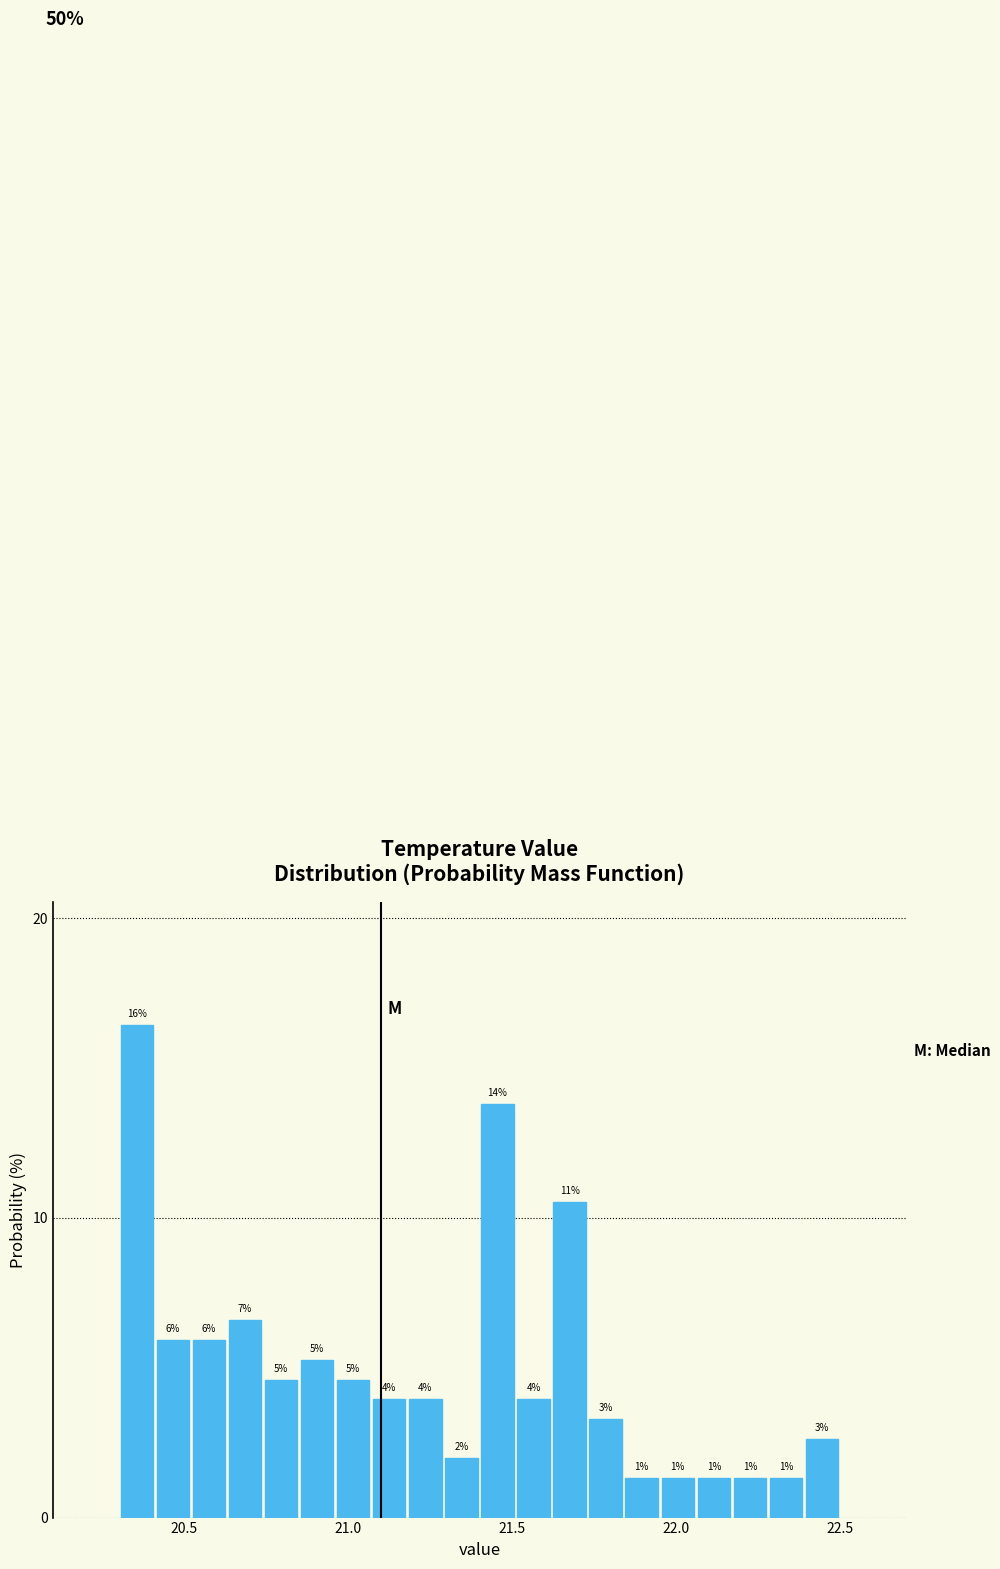

Around what value on the x-axis is the tallest bar? Give the approximate position of its centre, as read against the axis.

20.35